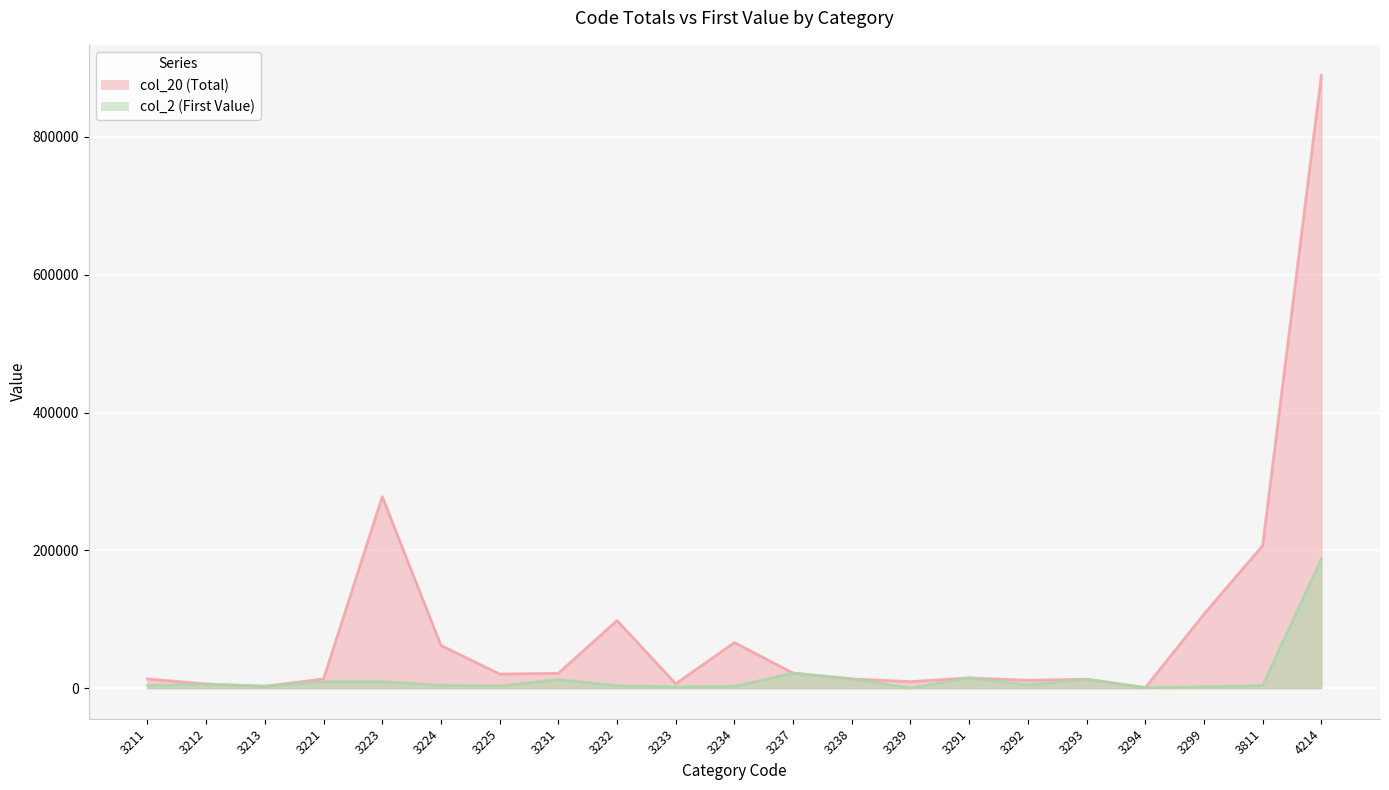

What is the spread (max minus min) of values at 3234?

63561